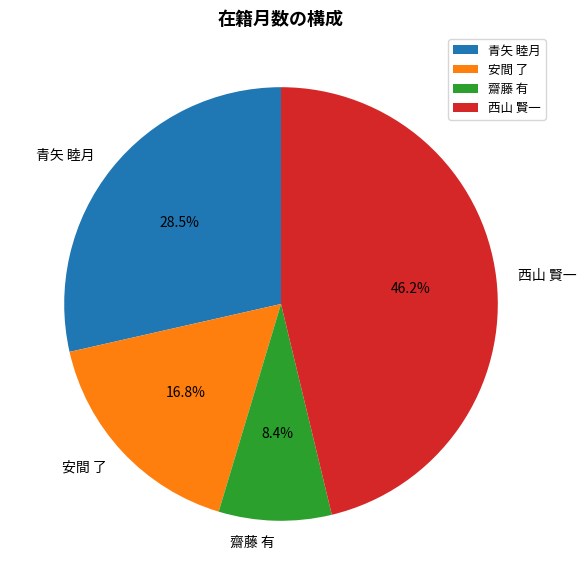

The 安間 了 slice represents 17% of the pie. True or false?

True